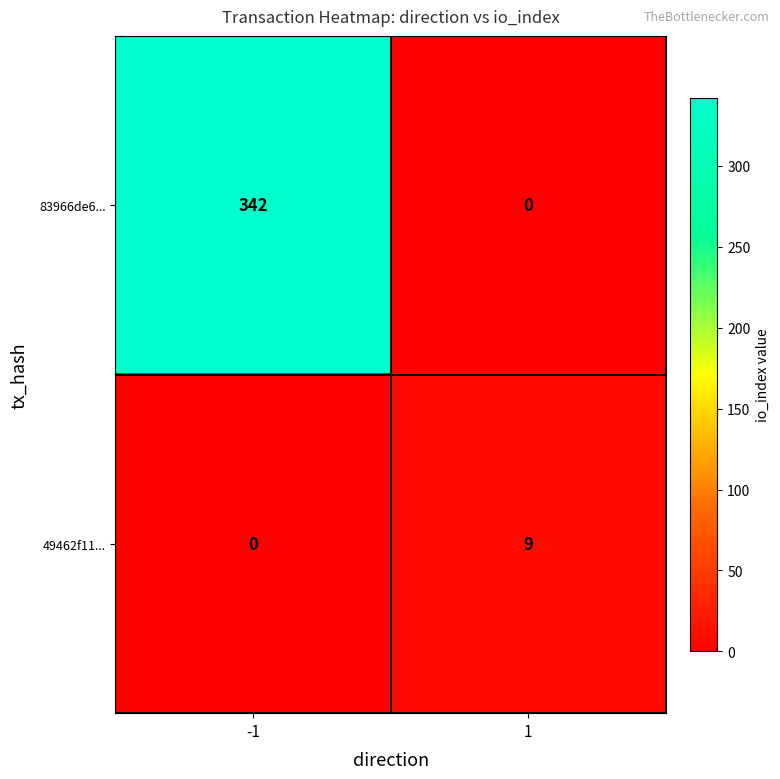

List the labels in order of 83966de6... value, largest first.

-1, 1